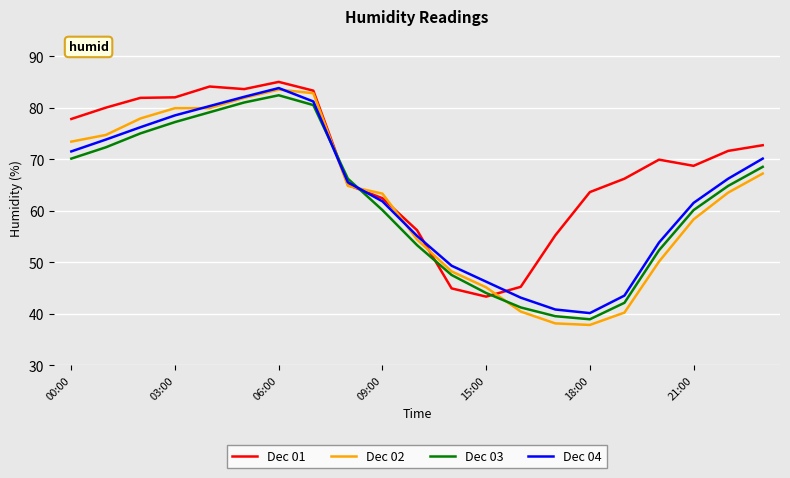

True or false: Dec 01 and Dec 03 intersect in this chart.

True